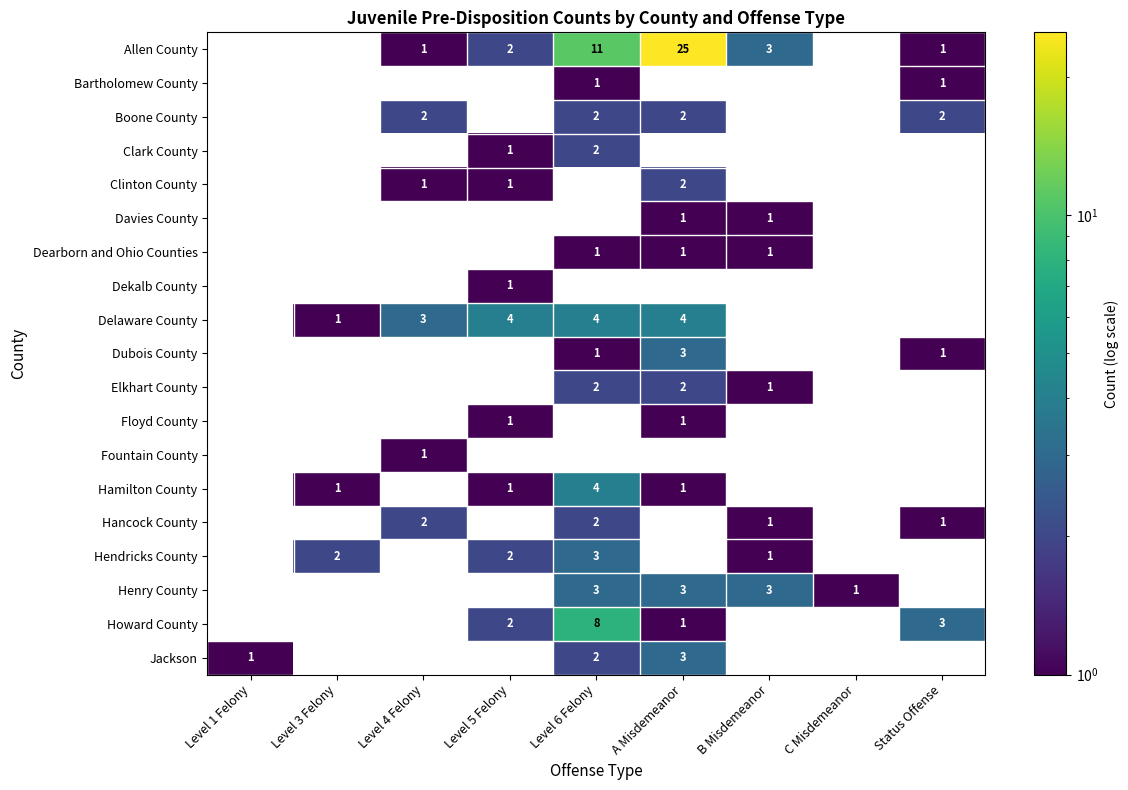

What is the total value across all series at A Misdemeanor?

49